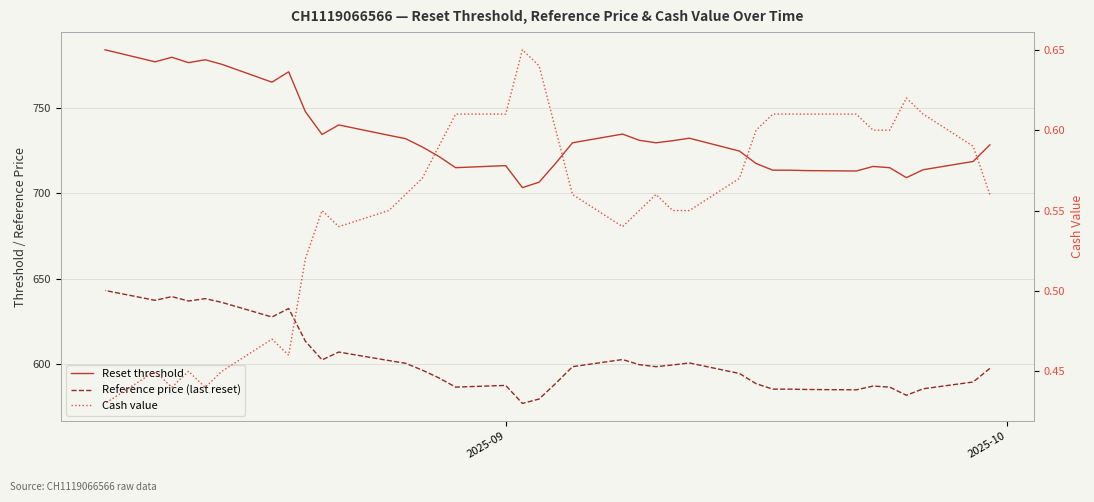

How many categories are shown in the chart?

38